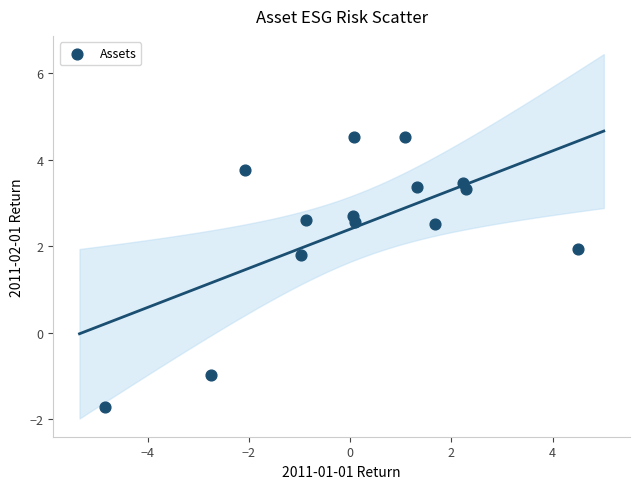

What Y value in the scatter plot is closest to 1?

1.8